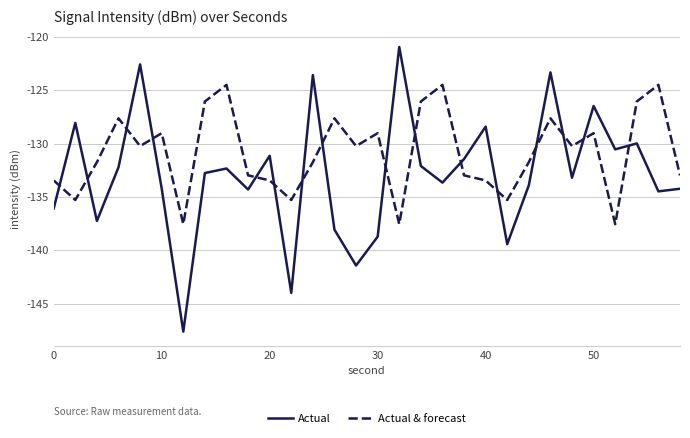

What is the lowest value of the Actual series?

-147.6